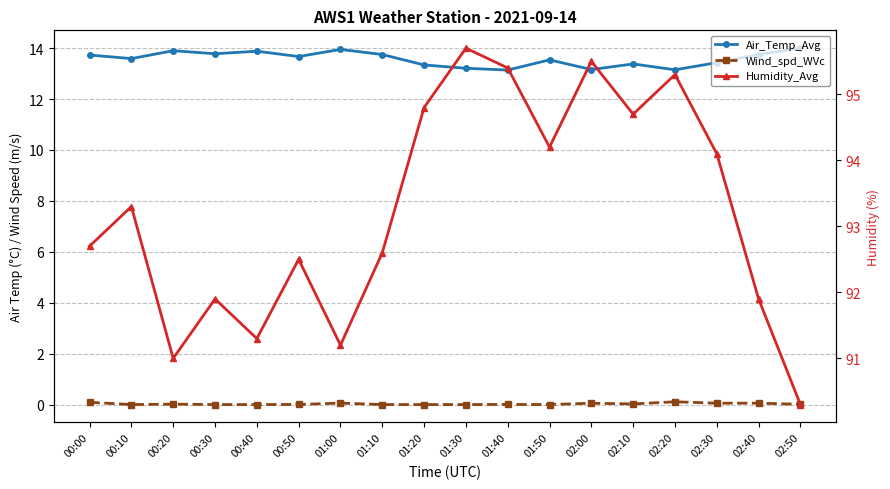

True or false: Air_Temp_Avg has a value of 22.0 at 00:10.

False